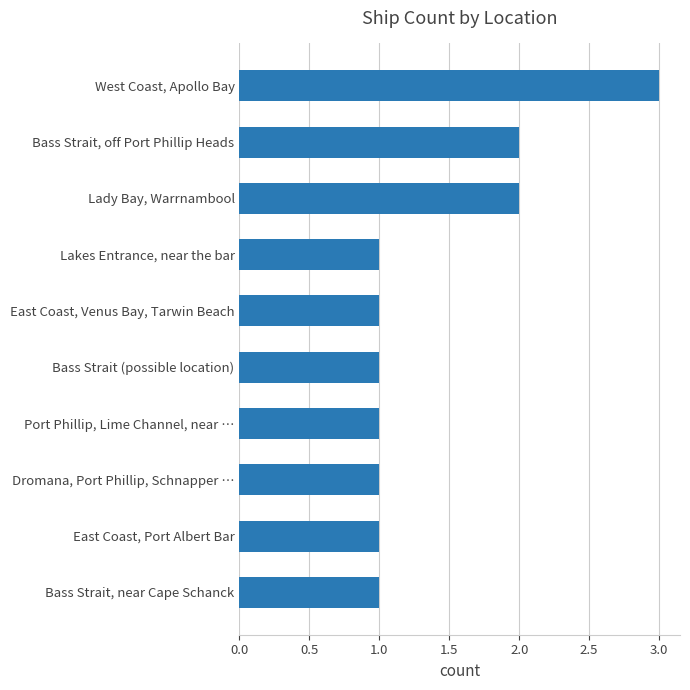

What is the label of the 4th bar from the bottom?

Port Phillip, Lime Channel, near …